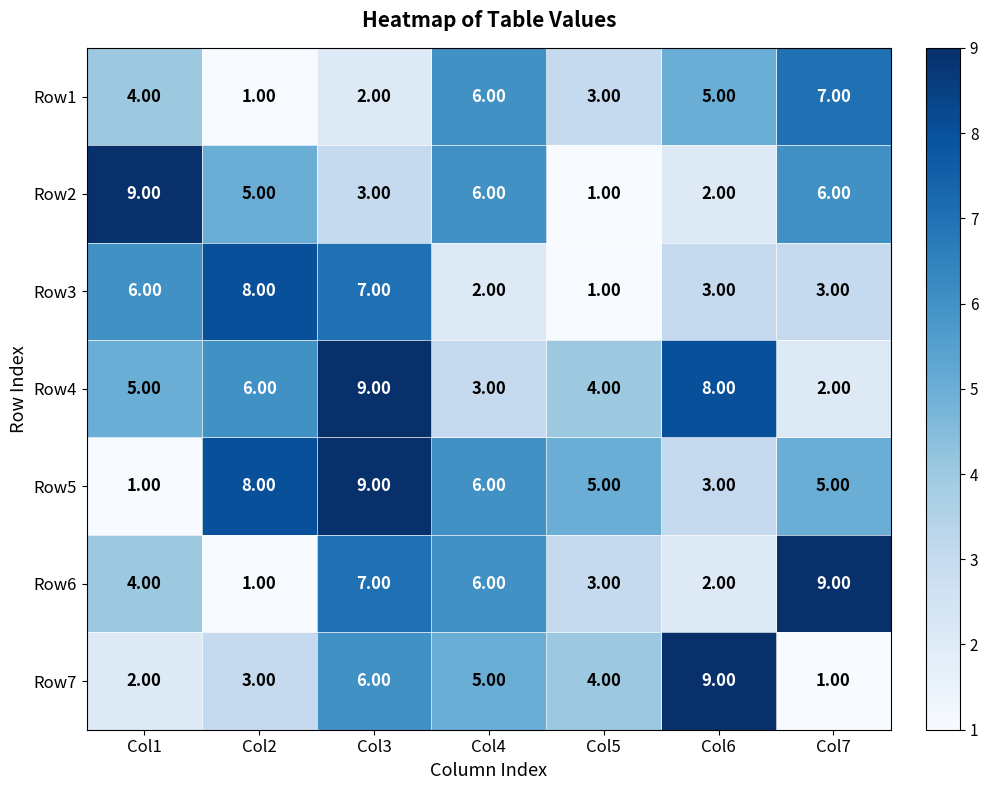

What is the spread (max minus min) of values at Col6?

7